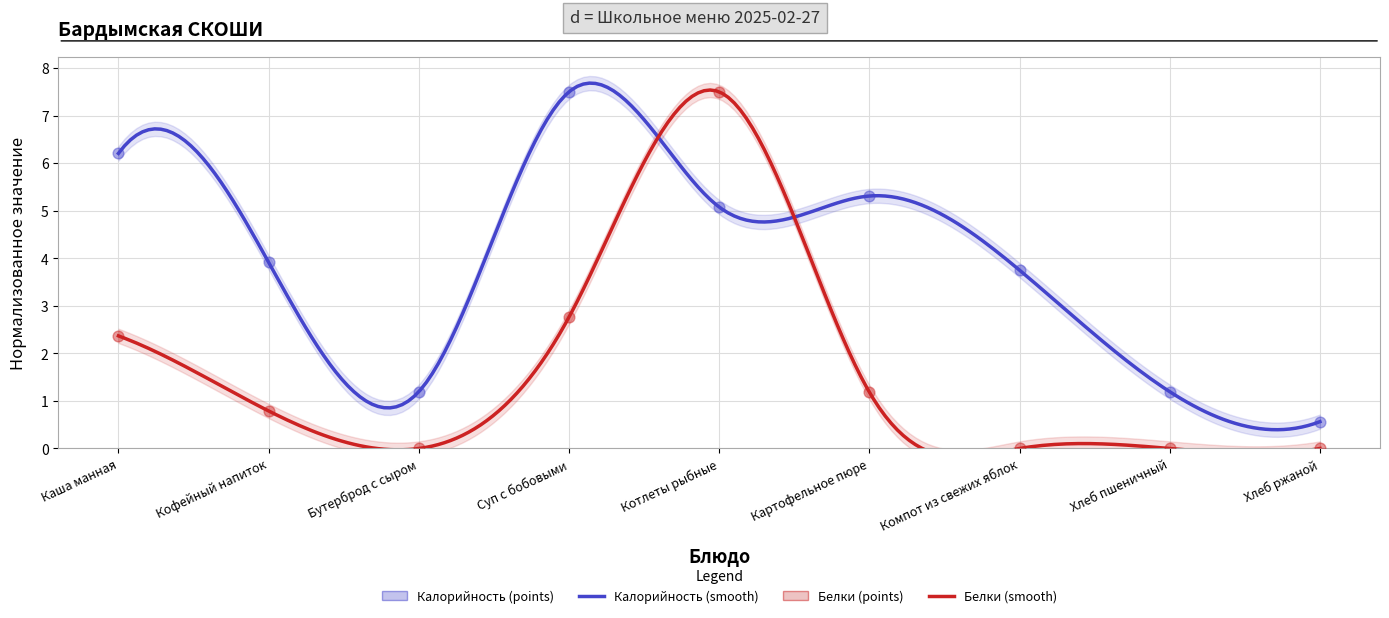

What is the total value across all series at Бутерброд с сыром?

1.2